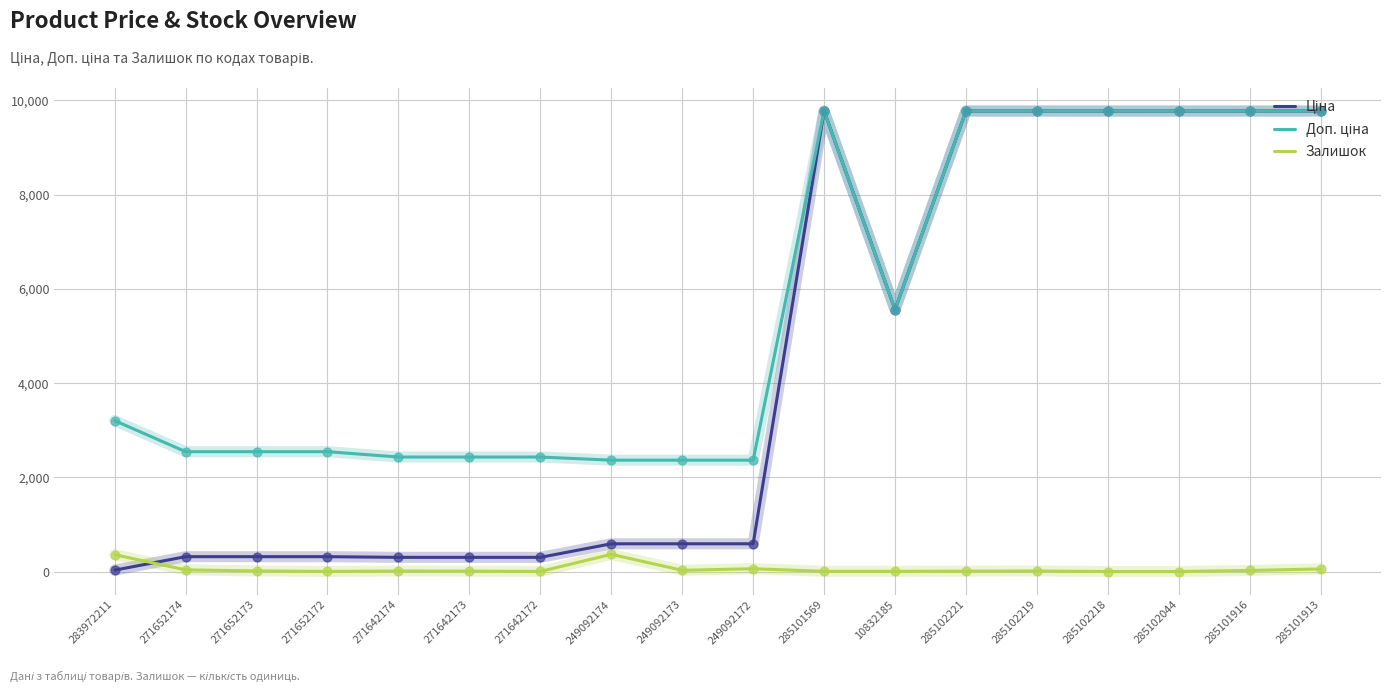

What is the total value across all series at 249092174?

3326.2